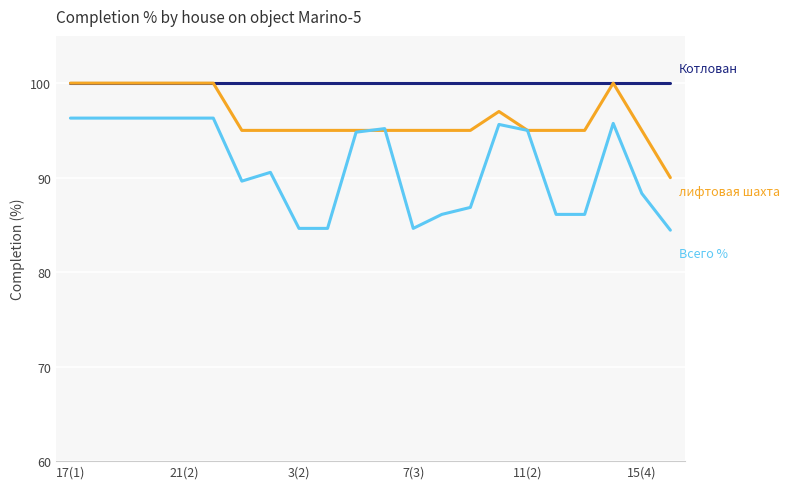

What is the maximum value shown in the chart?

100.0